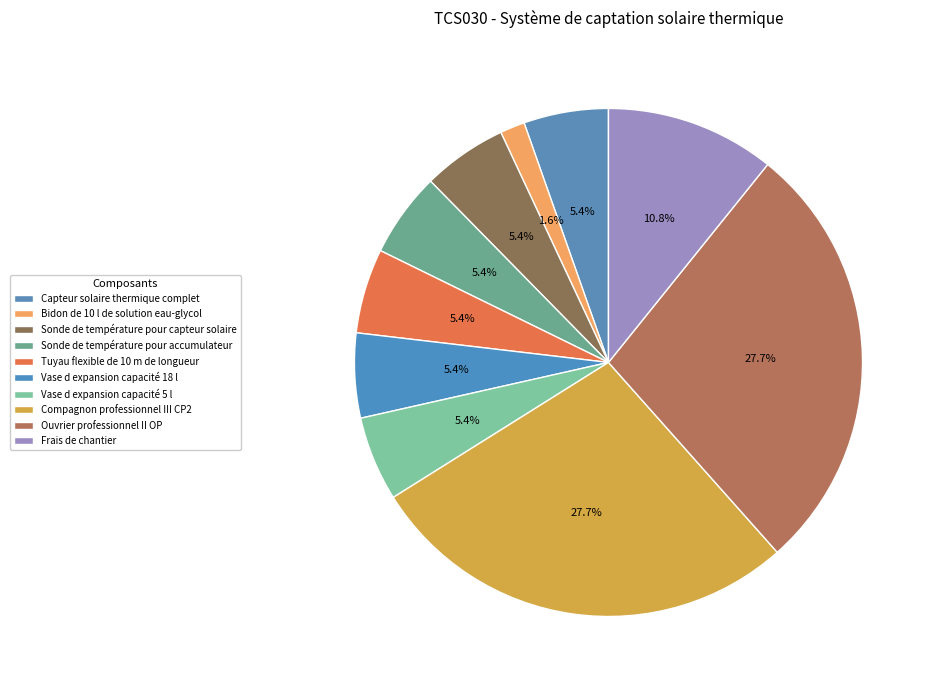

To the nearest percent, what percentage of the pie is Bidon de 10 l de solution eau-glycol?

2%